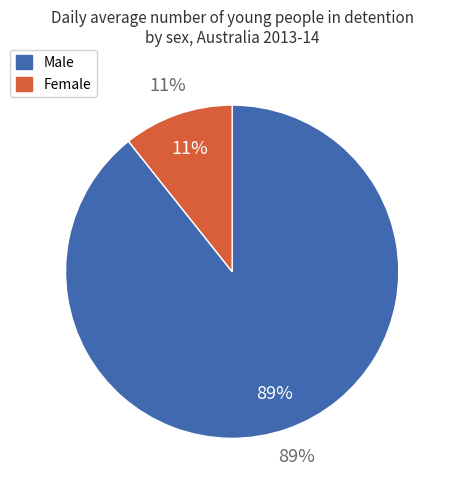

The Male slice represents 99% of the pie. True or false?

False